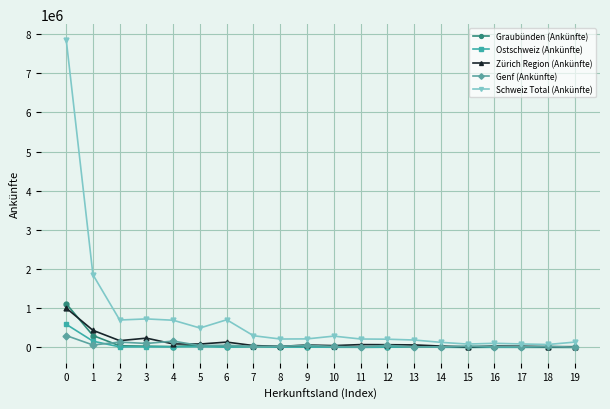

Between 6 and 11, which series saw the biggest shift?

Schweiz Total (Ankünfte)